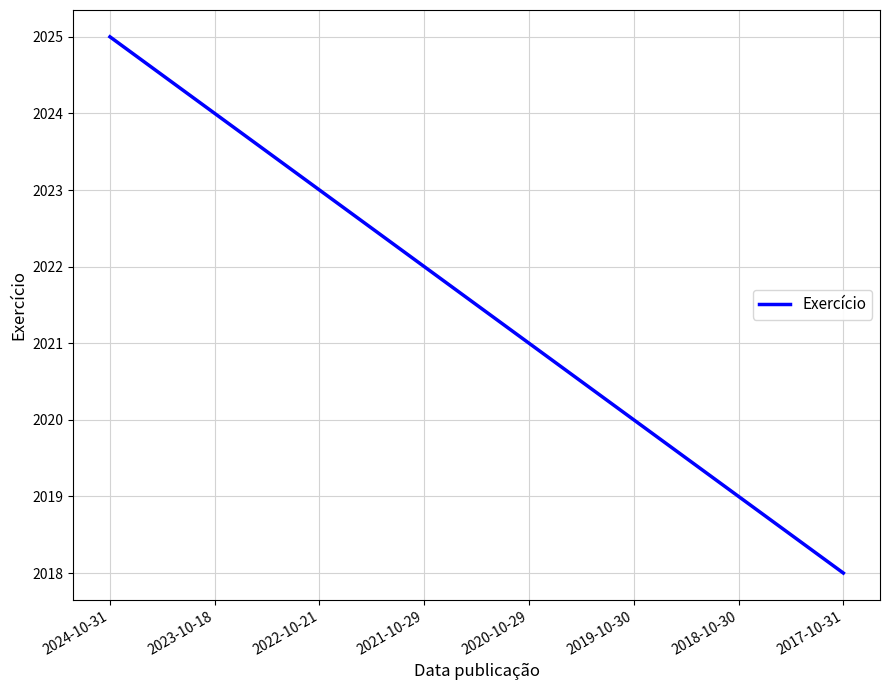

Rank the categories by value from highest to lowest.

2024-10-31, 2023-10-18, 2022-10-21, 2021-10-29, 2020-10-29, 2019-10-30, 2018-10-30, 2017-10-31